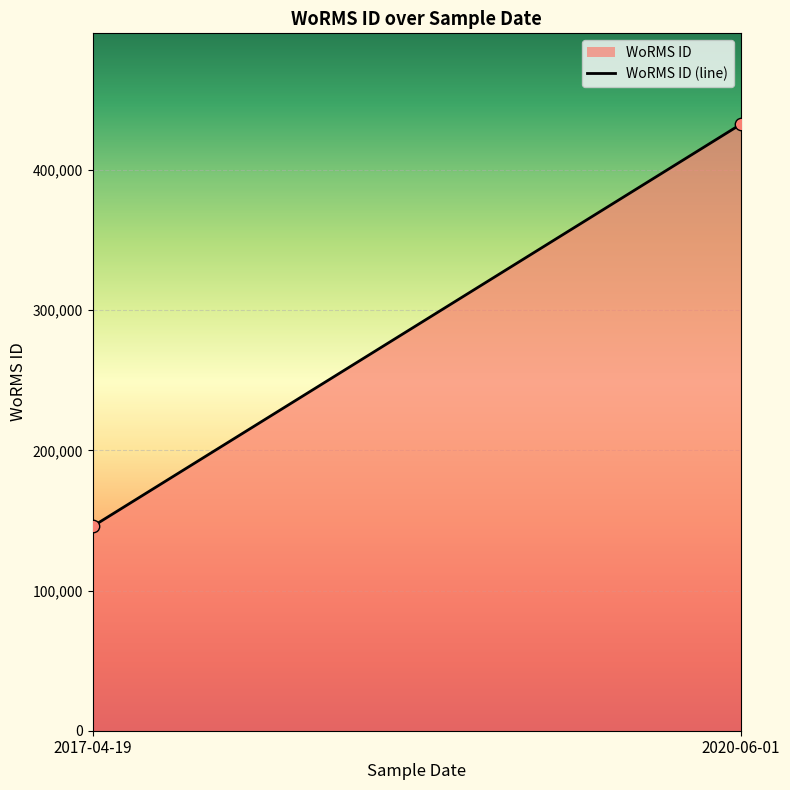

How many points are shown in the scatter plot?

2